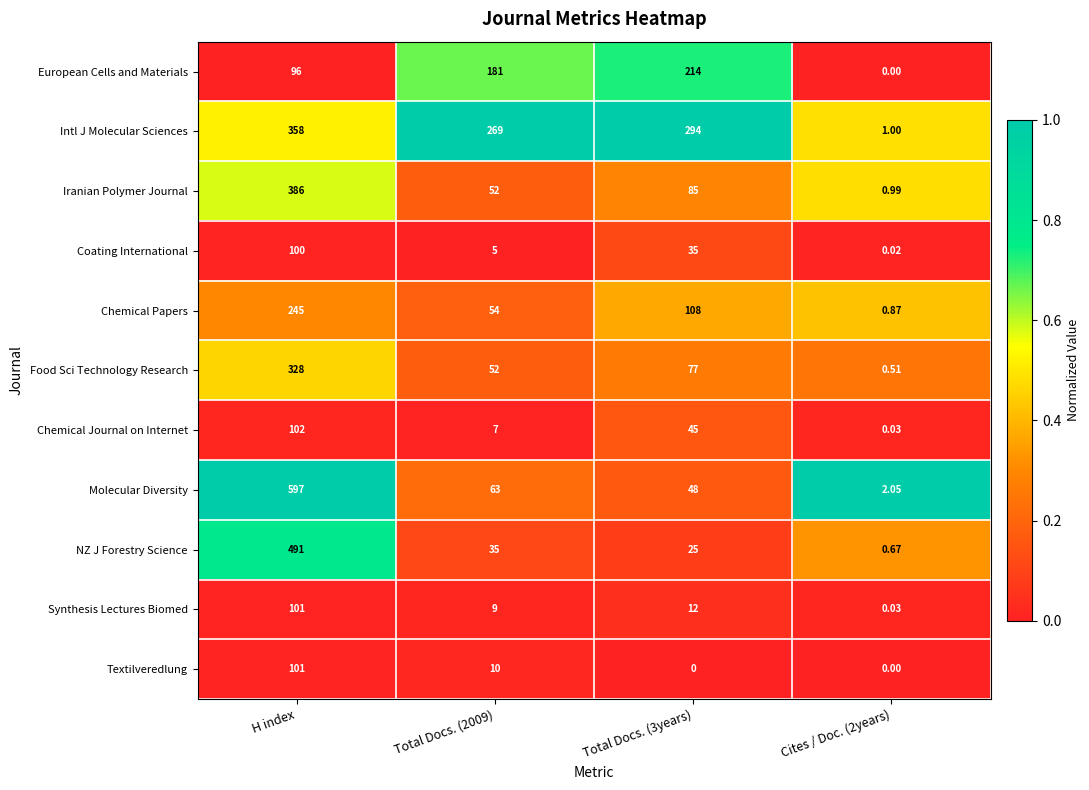

Which series has the largest total across all categories?

Intl J Molecular Sciences